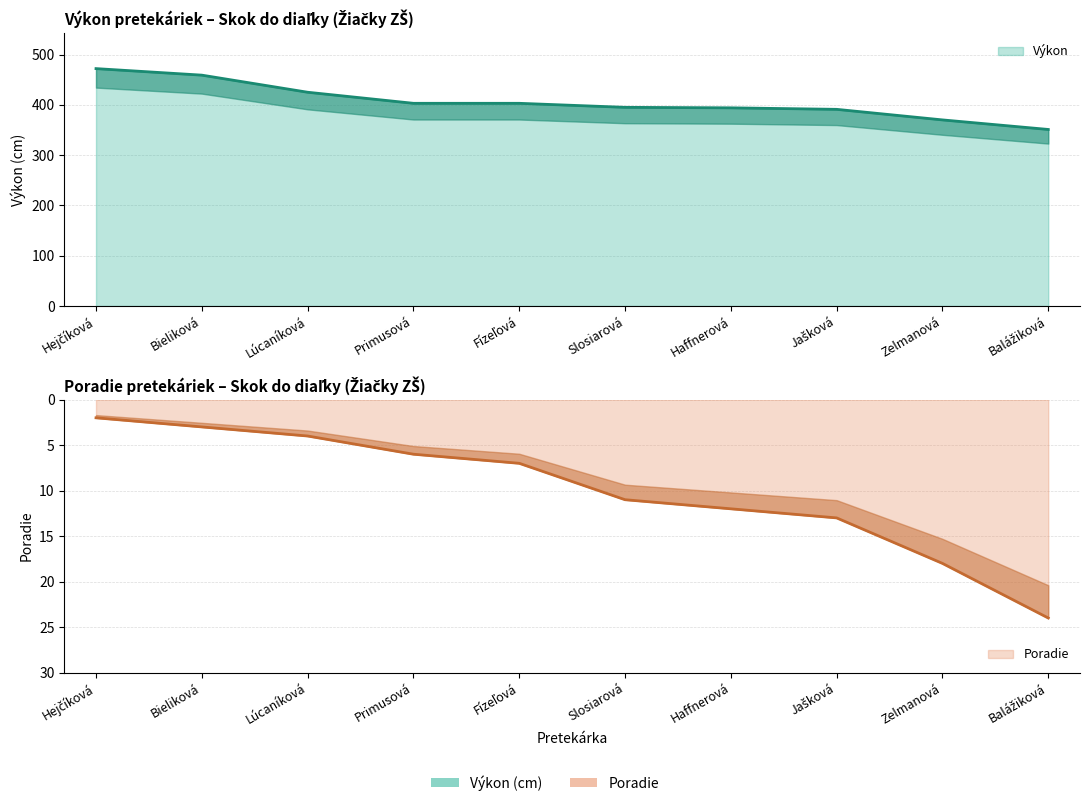

Reading left to right, what are all the values shown in this chart?

Poradie: Hejčíková=2	Bieliková=3	Lúcaníková=4	Primusová=6	Fízeľová=7	Slosiarová=11	Haffnerová=12	Jašková=13	Zelmanová=18	Balážiková=24
Výkon: Hejčíková=472	Bieliková=459	Lúcaníková=425	Primusová=403	Fízeľová=403	Slosiarová=395	Haffnerová=394	Jašková=391	Zelmanová=370	Balážiková=351